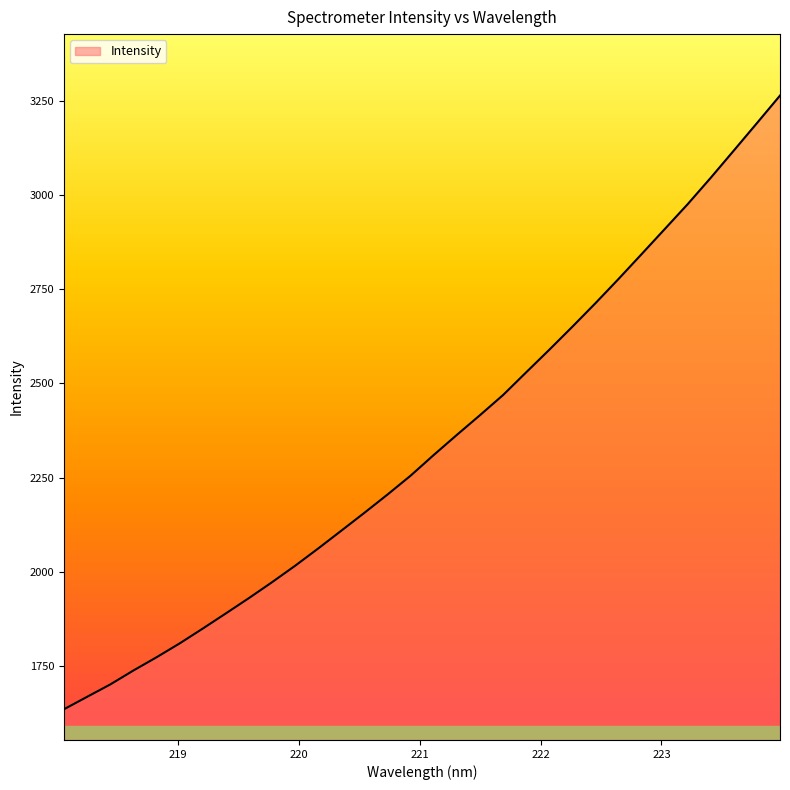

What is the difference between the maximum and minimum values?

1630.3